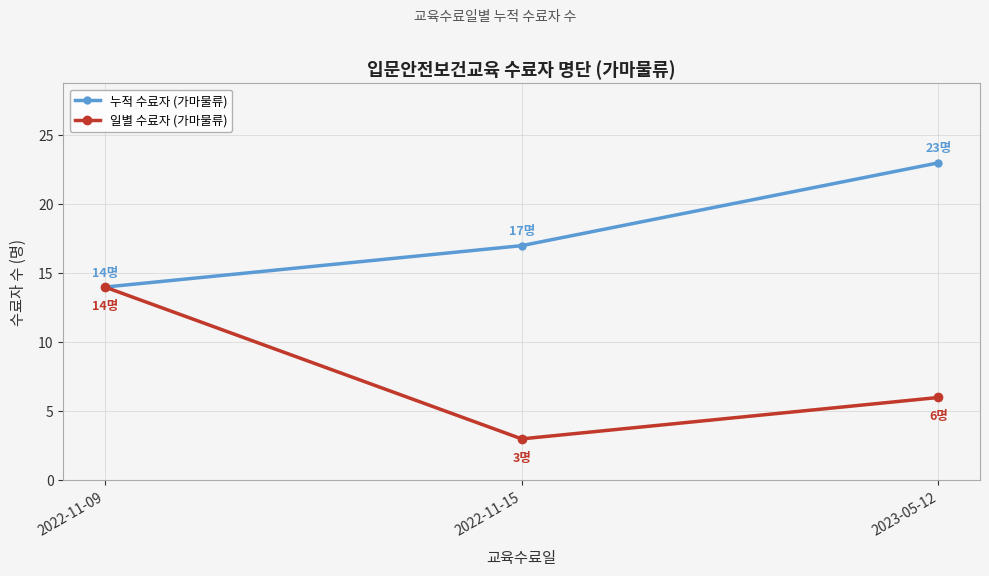

Between 2022-11-09 and 2022-11-15, which series saw the biggest shift?

일별 수료자 (가마물류)